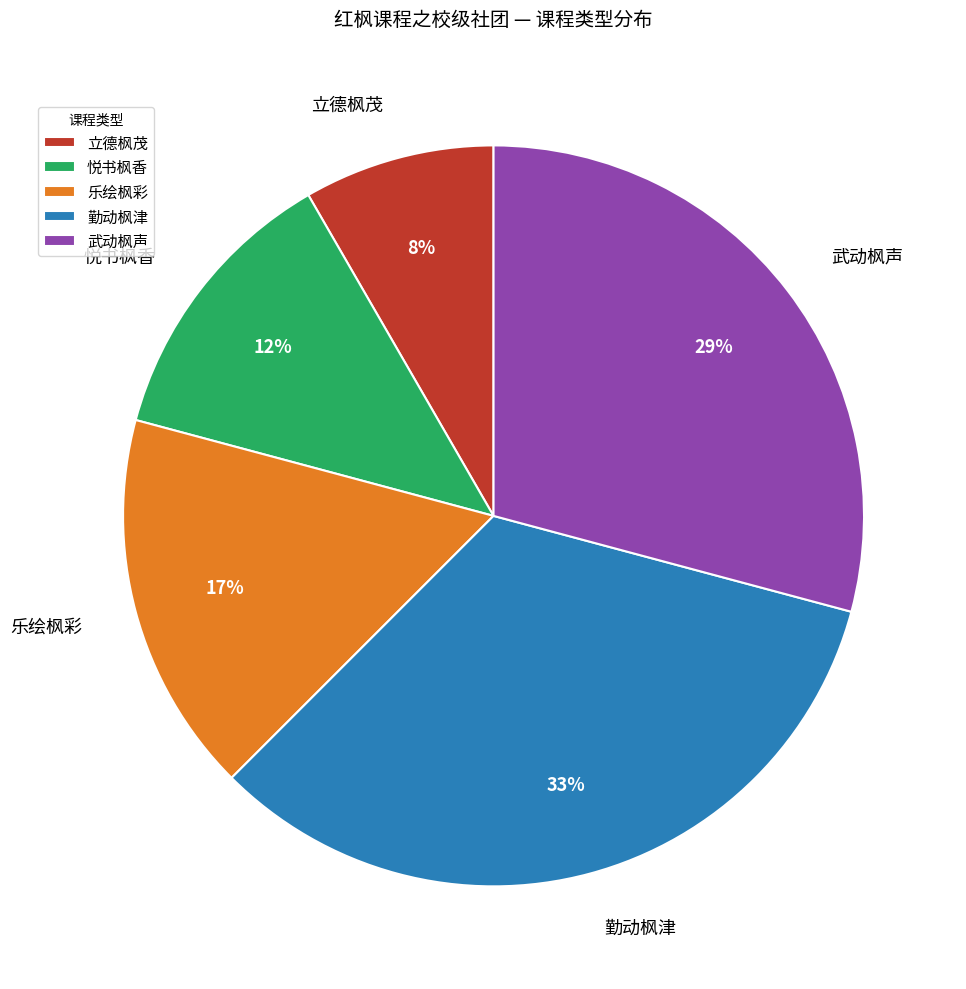

Rank the categories by value from lowest to highest.

立德枫茂, 悦书枫香, 乐绘枫彩, 武动枫声, 勤动枫津